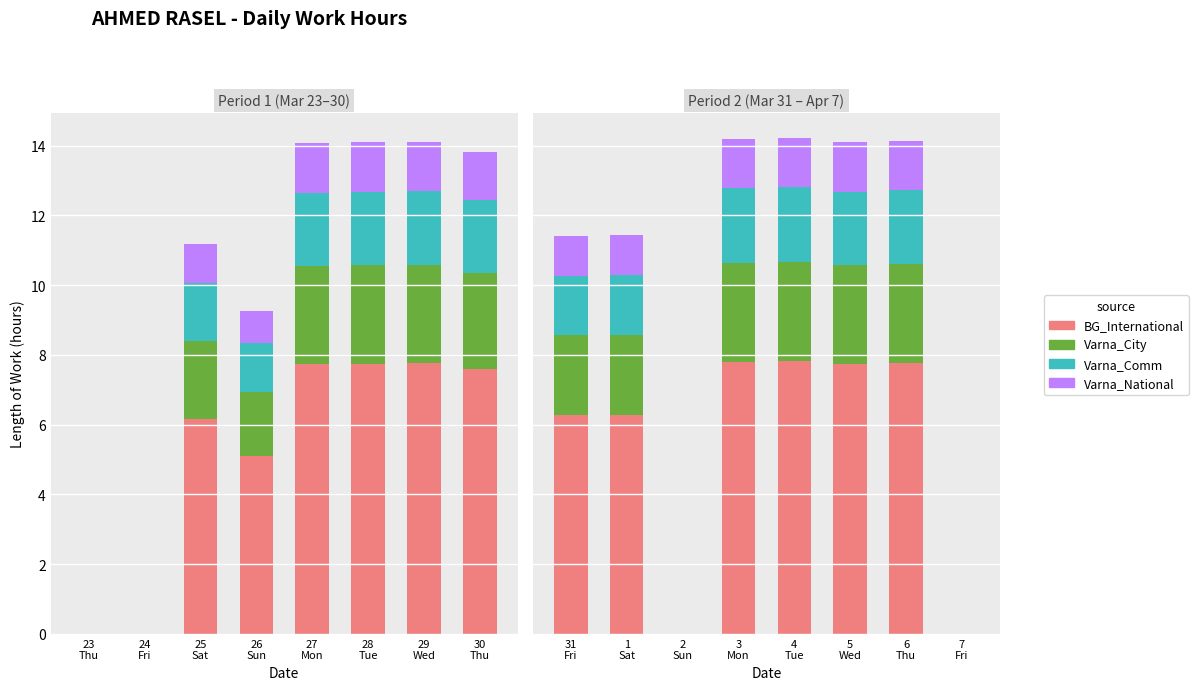

How many groups of bars are there?

8